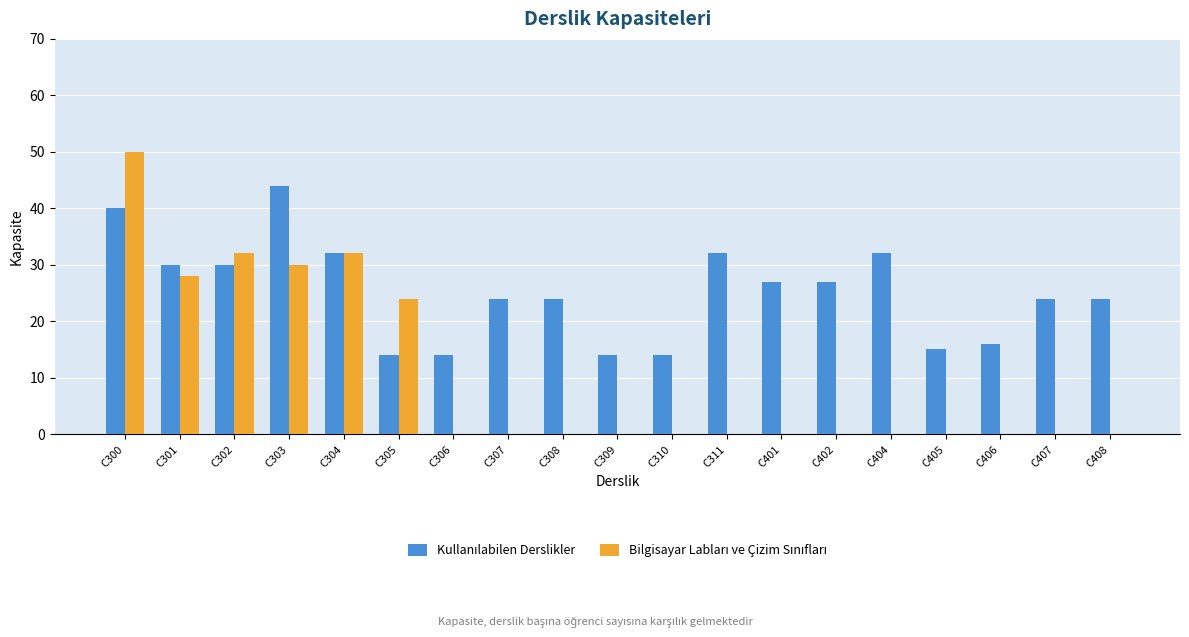

Which label corresponds to the largest value in the chart?

C300